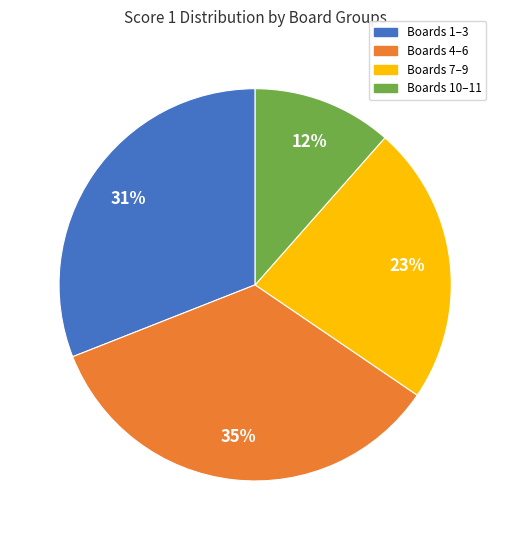

How many segments does this pie chart have?

4